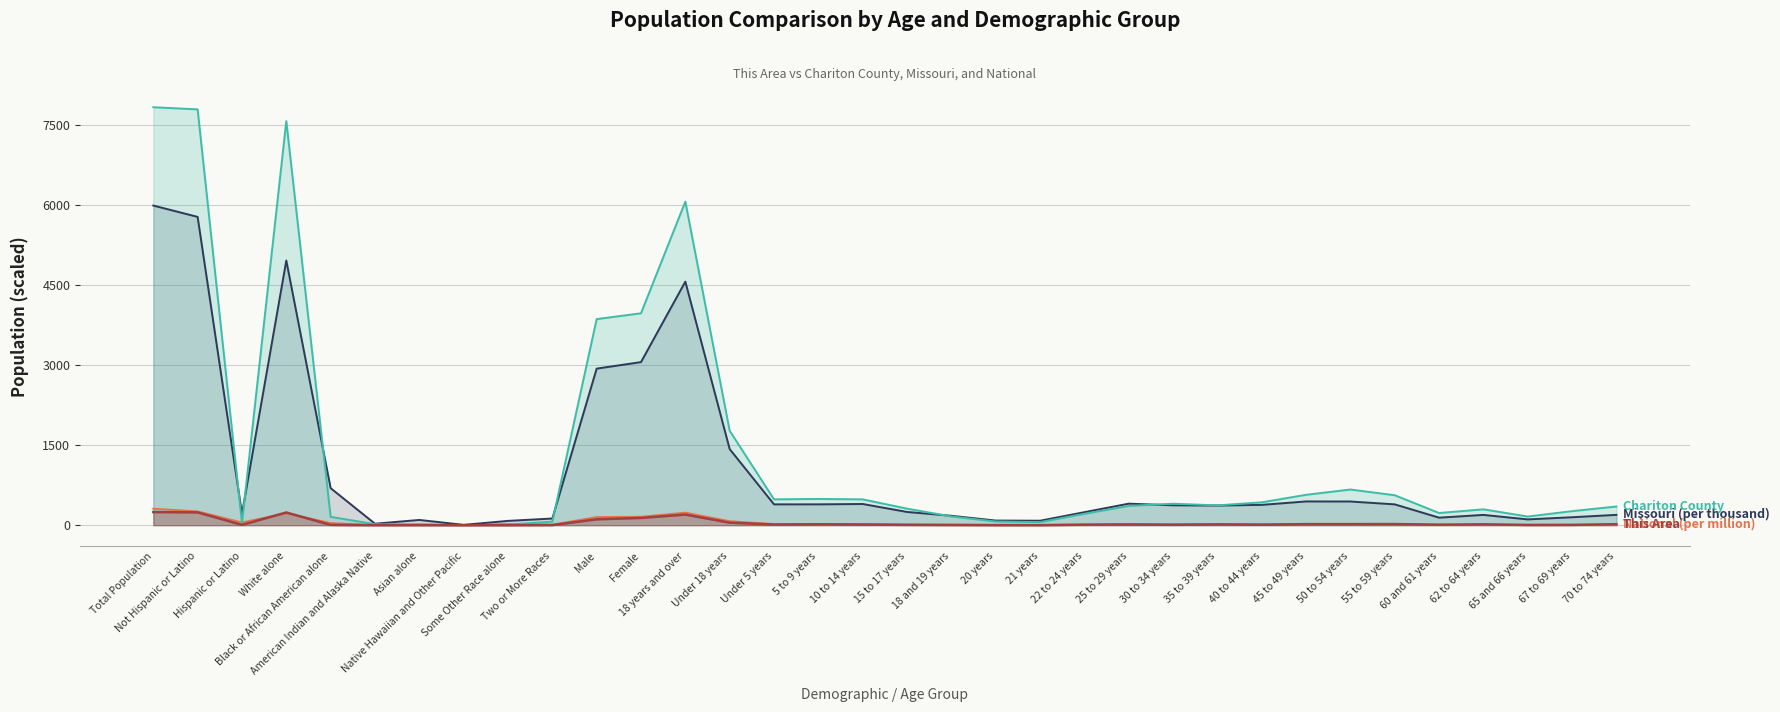

How many interior local peaks does the Missouri (per thousand) series have?

7